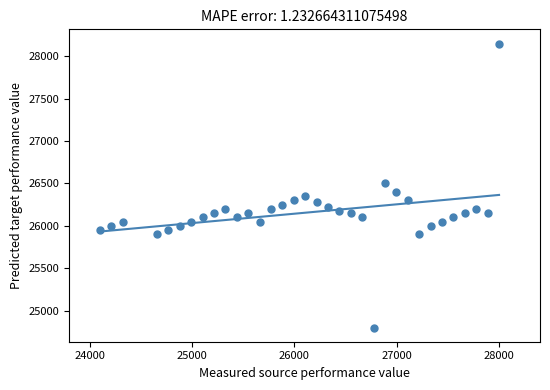

What is the range of Y values (max minus min)?

3350